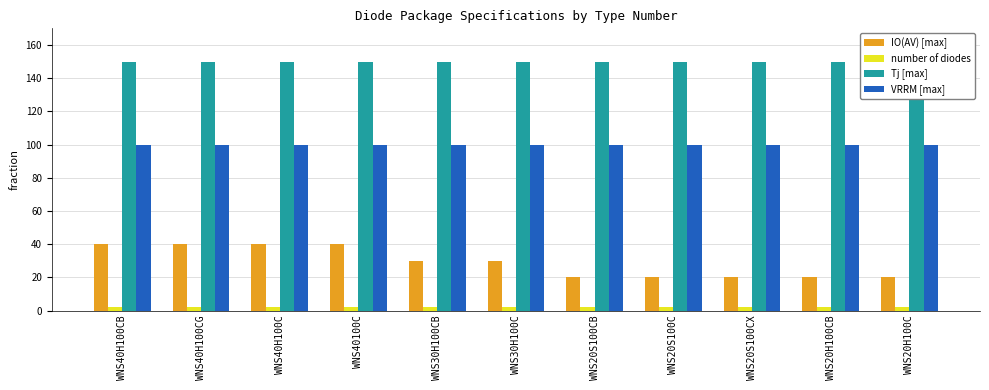

The VRRM [max] series shows 100 at WNS30H100CB. True or false?

True